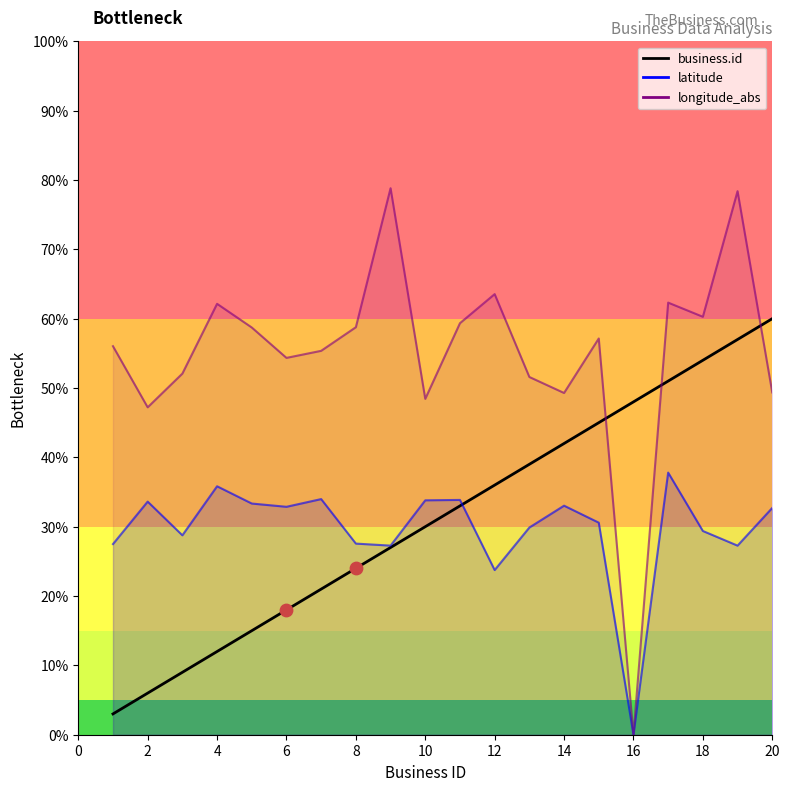

Approximately how many times larger is the value at 12 compared to 20?

0.6